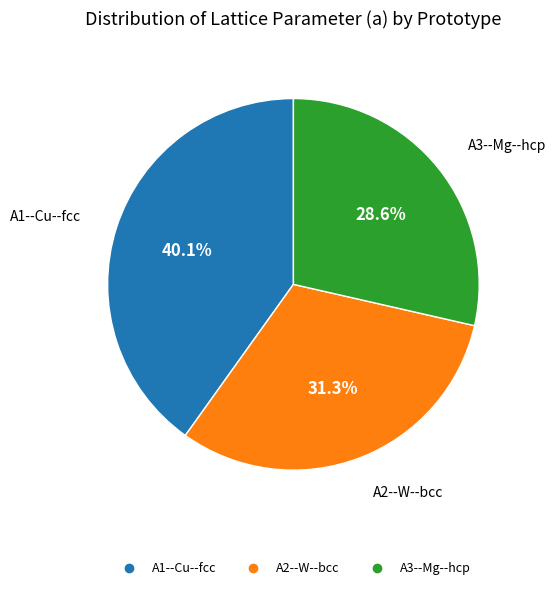

Does A2--W--bcc account for over 50% of the chart?

No